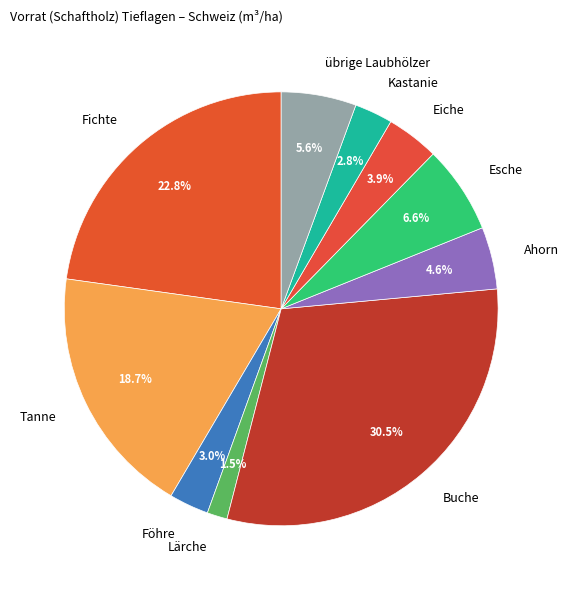

Approximately how many times larger is the value at übrige Laubhölzer compared to Buche?

0.2